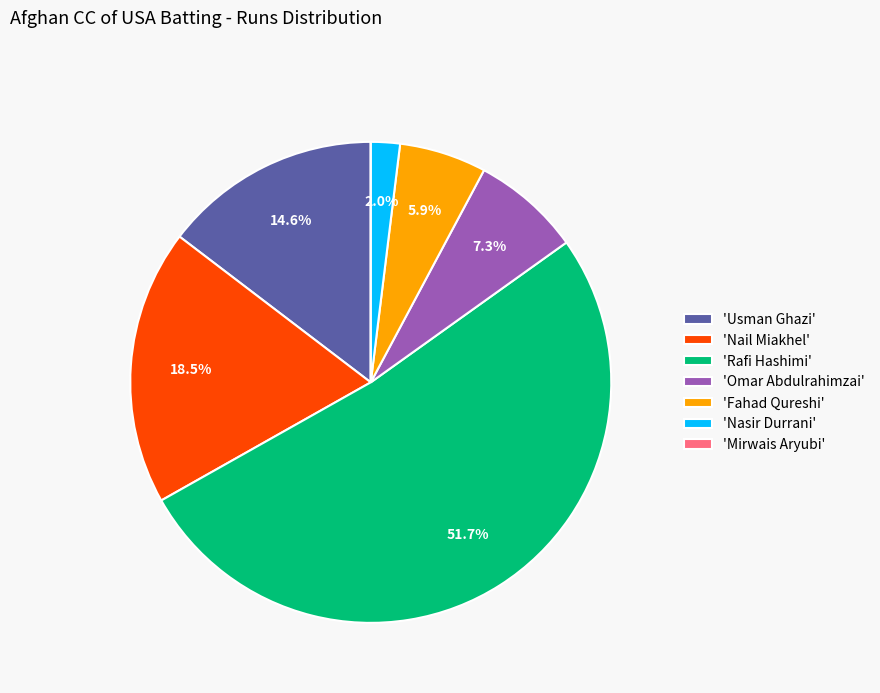

Which slice is the largest?

'Rafi Hashimi'